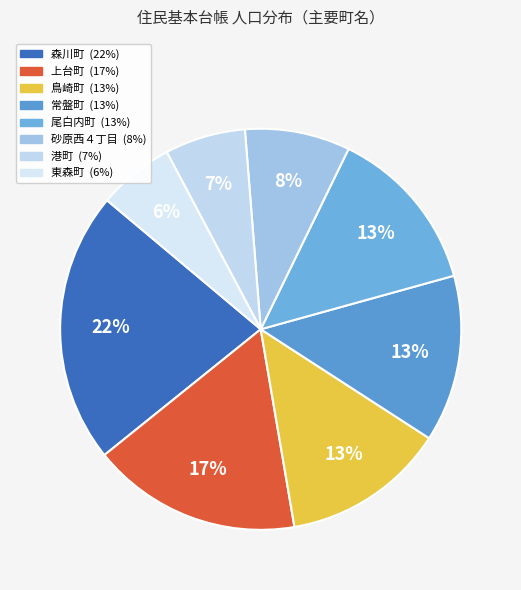

Count the number of slices in the pie.

8